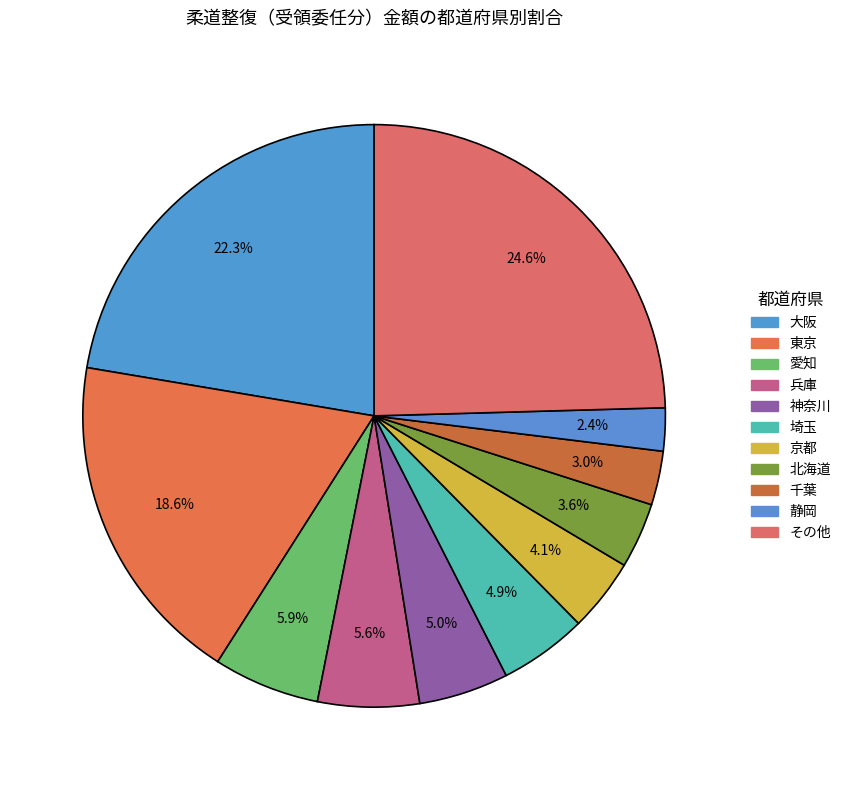

Is there any slice that represents more than half of the pie?

No